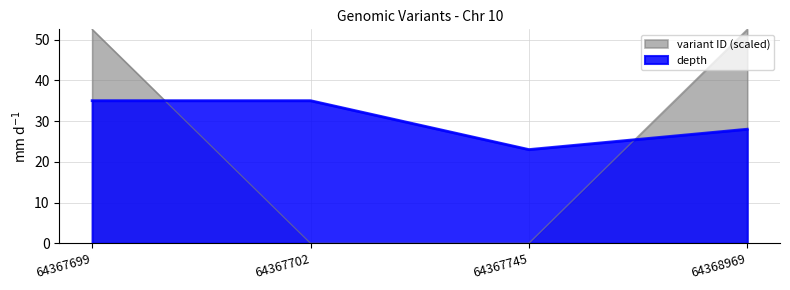

What is the value of the depth point at the 1st from the left?

35.0